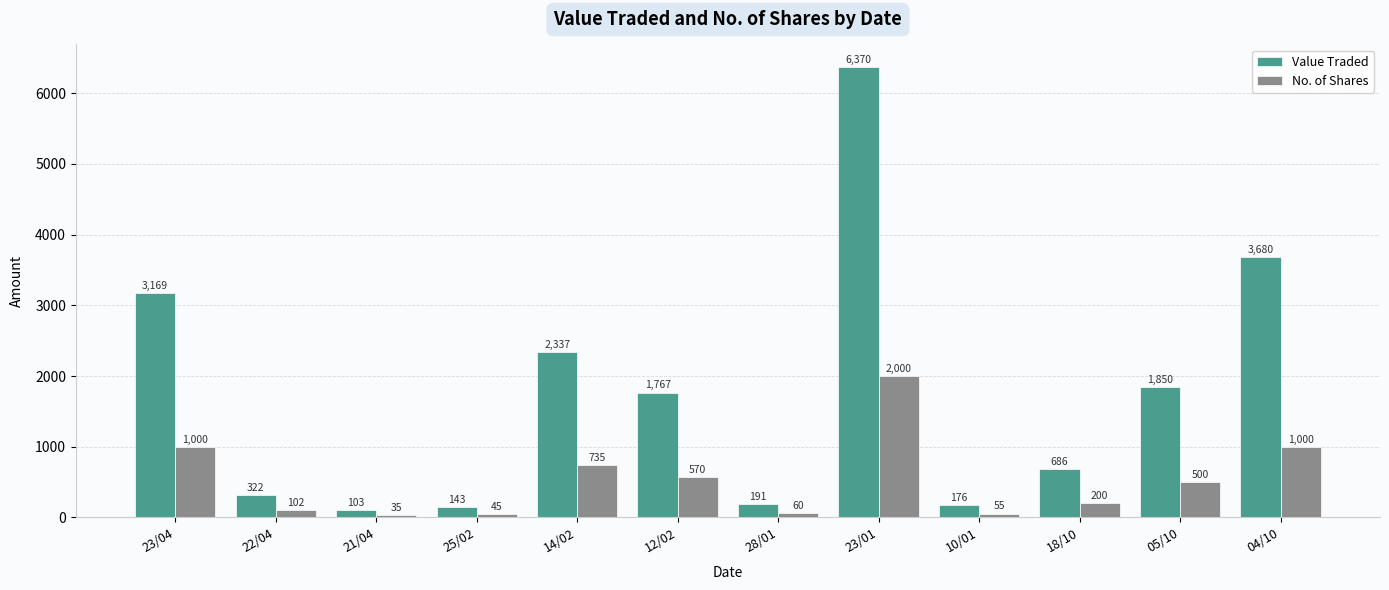

Between 14/02 and 28/01, which series saw the biggest shift?

Value Traded